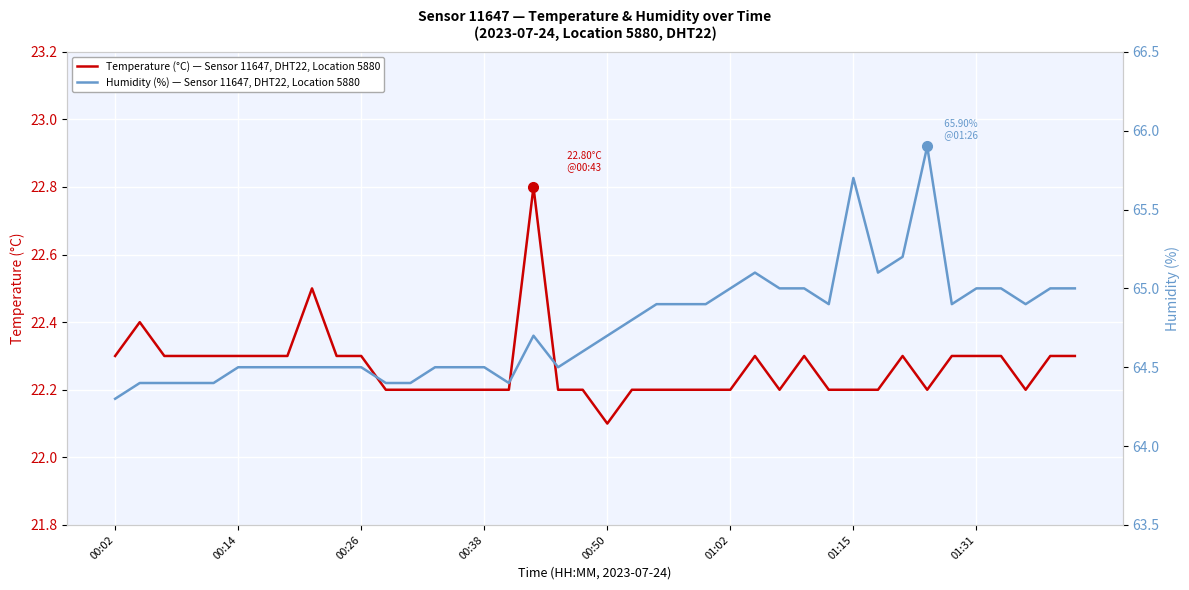

What is the minimum value for Temperature (°C) — Sensor 11647, DHT22, Location 5880?

22.1